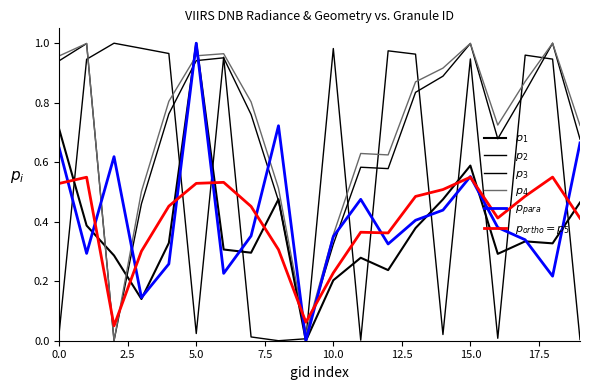

How many lines are shown in the chart?

6